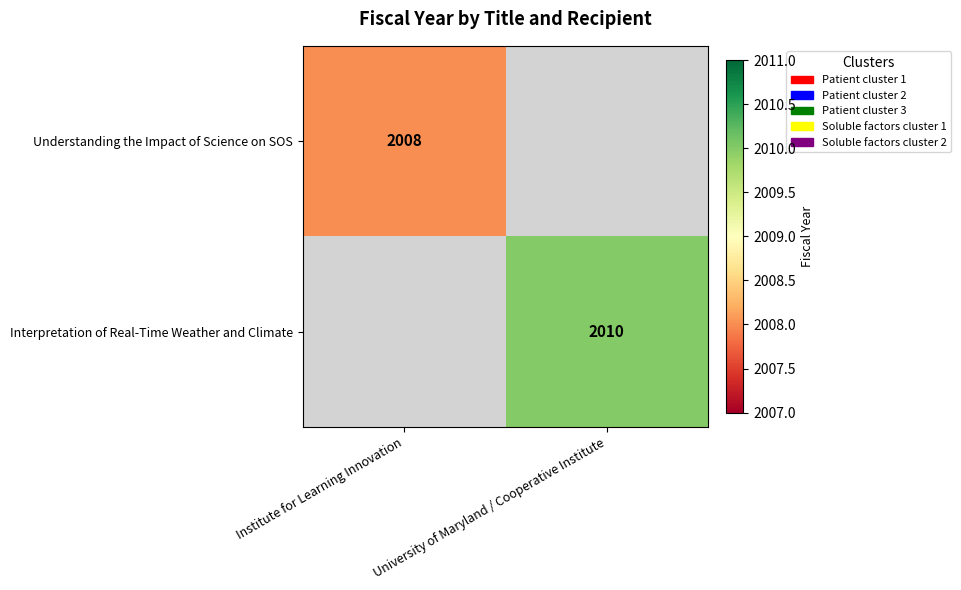

The Interpretation of Real-Time Weather and Climate series shows 3392 at University of Maryland / Cooperative Institute. True or false?

False